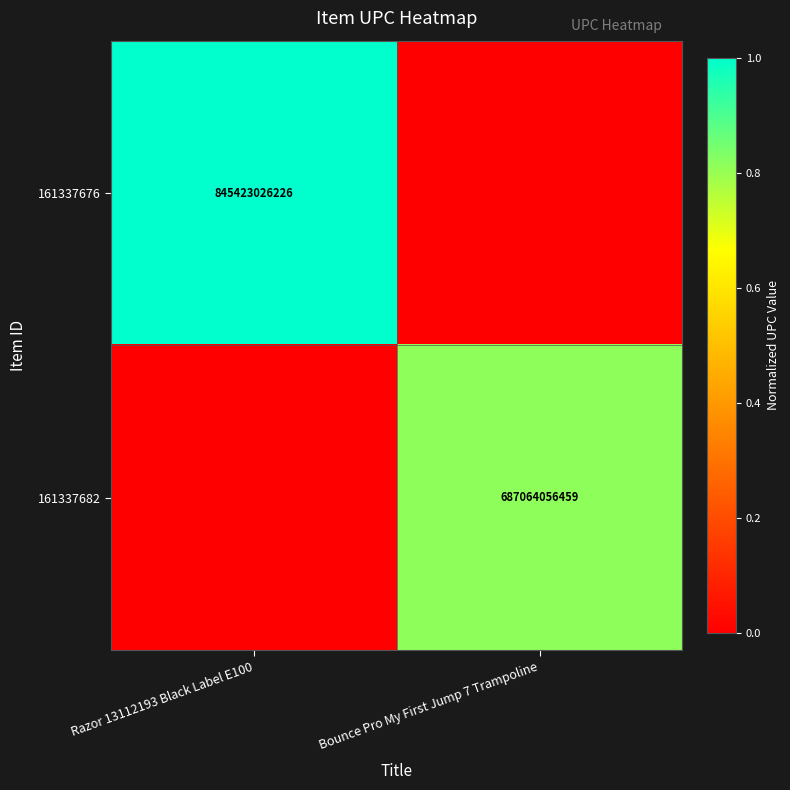

What is the greatest value displayed?

1.0